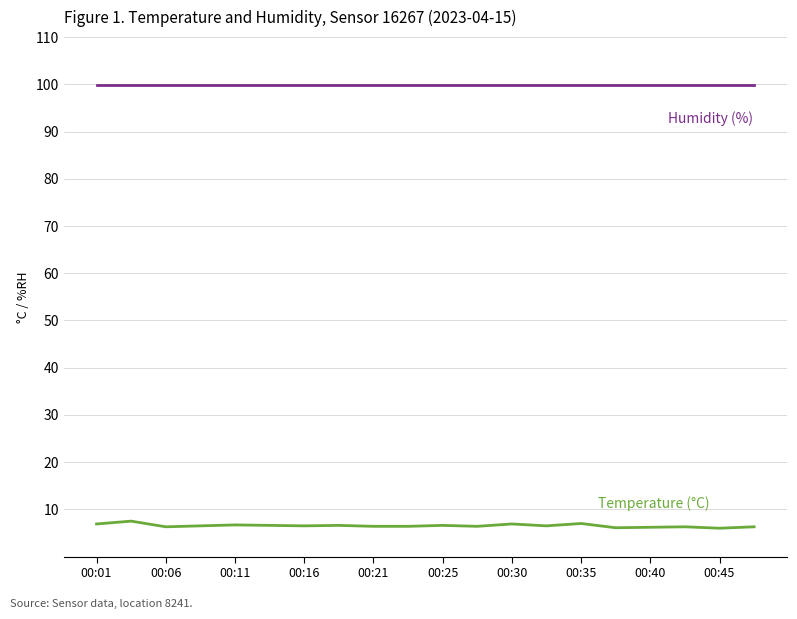

What is the smallest value displayed?

6.0